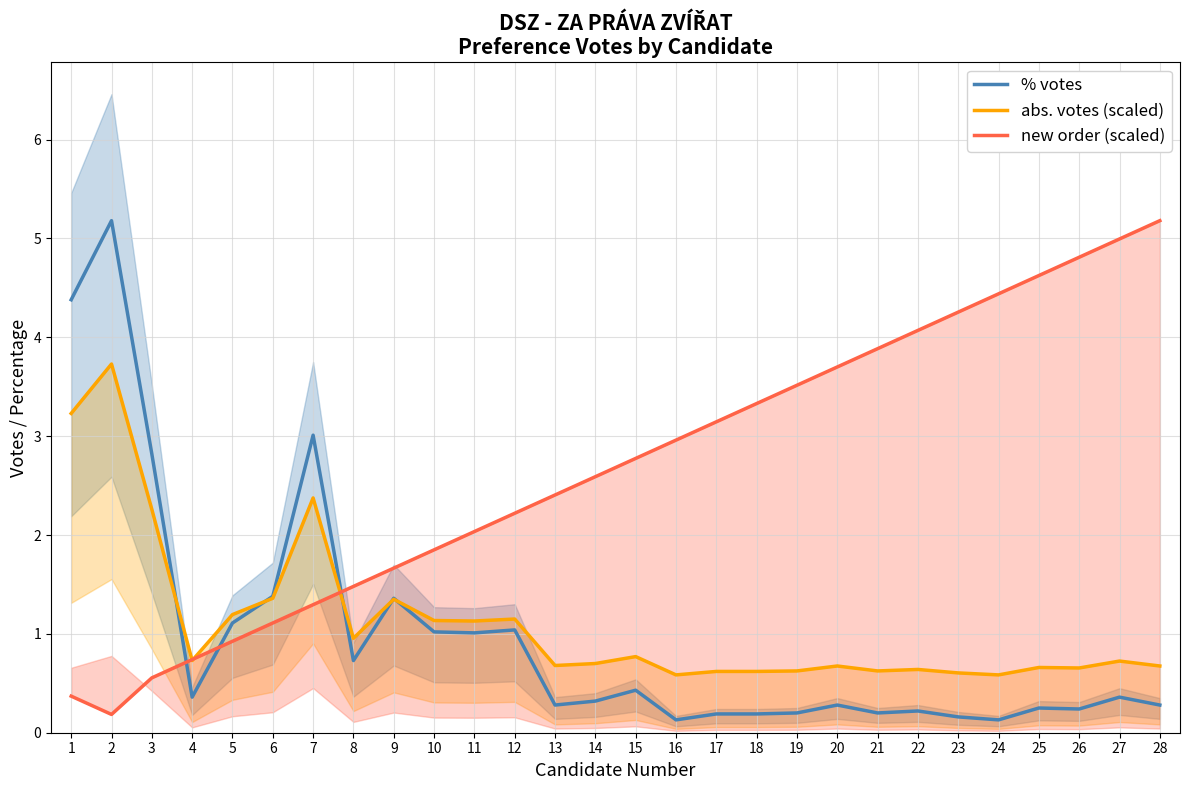

Is the value of abs. votes (scaled) at 17 greater than the value of % votes at 2?

No